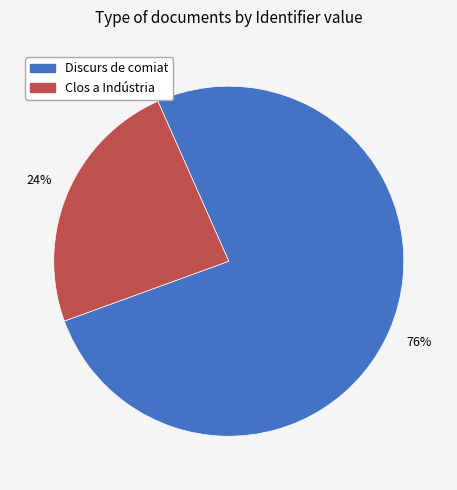

Count the number of slices in the pie.

2